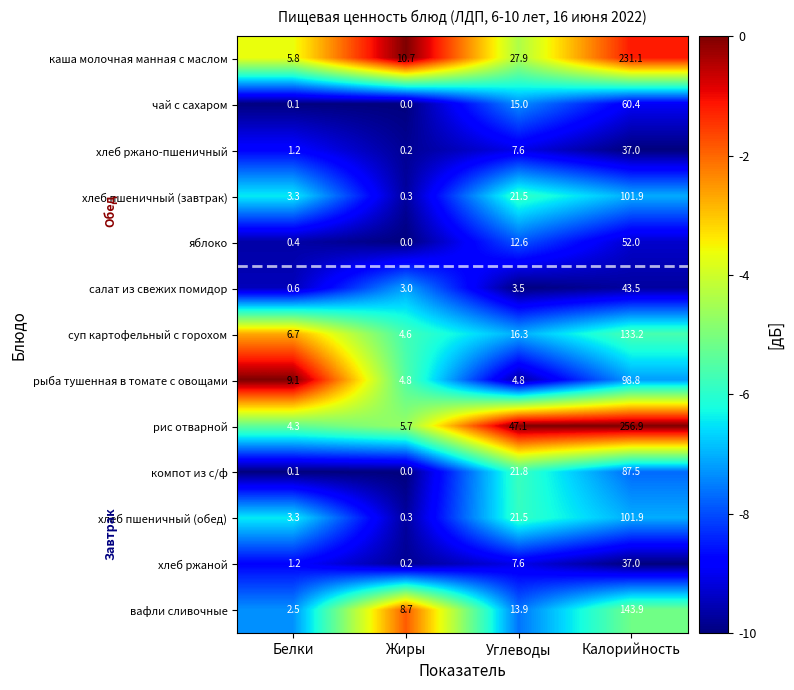

True or false: хлеб пшеничный (обед) has a value of 61.2 at Калорийность.

False